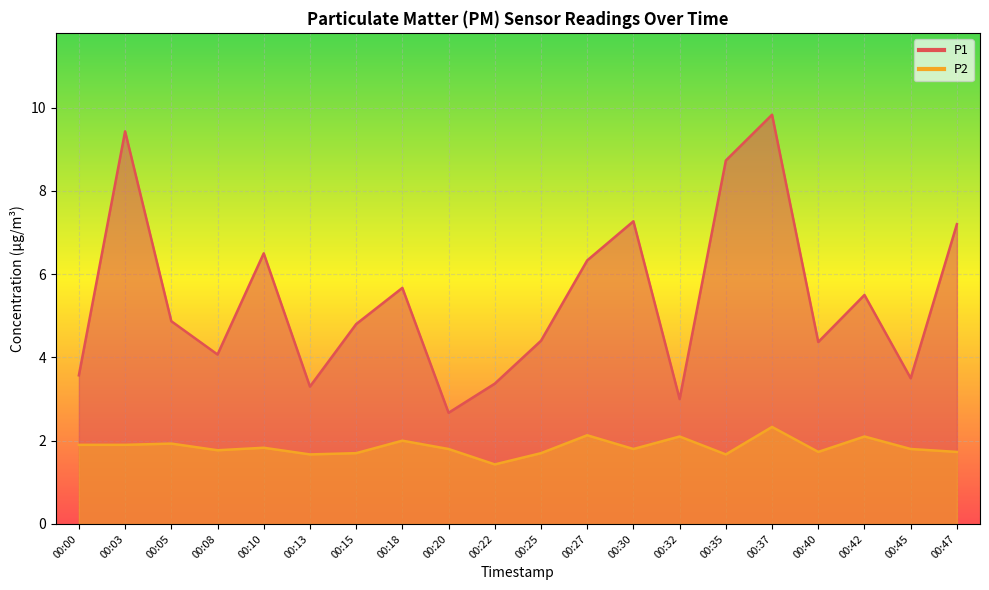

At how many categories does at least one series exceed 2?

20